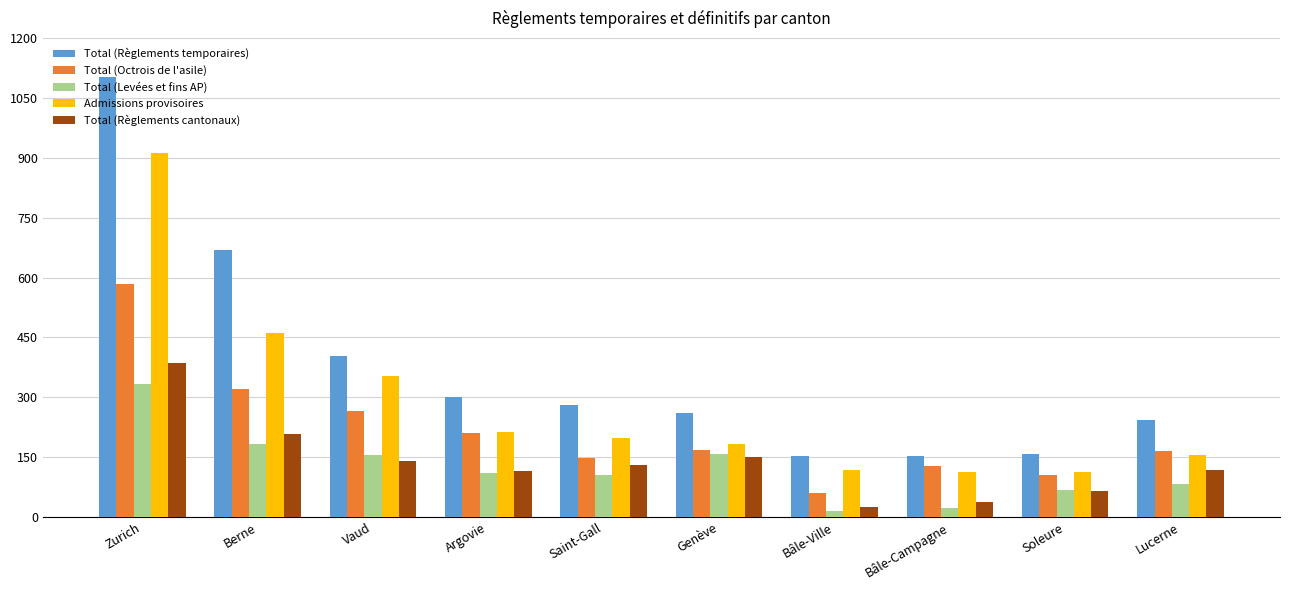

What is the total value across all series at Argovie?

949